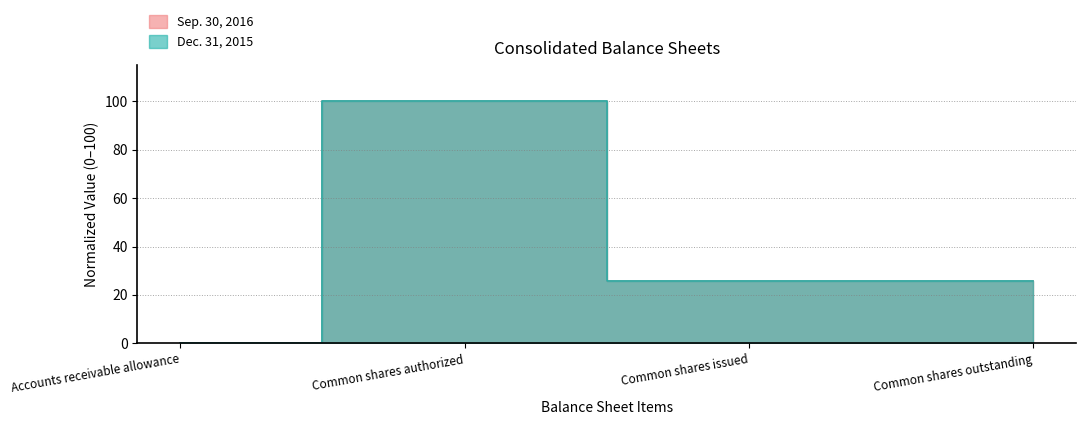

At which category is the sum across all series the highest?

Common shares authorized